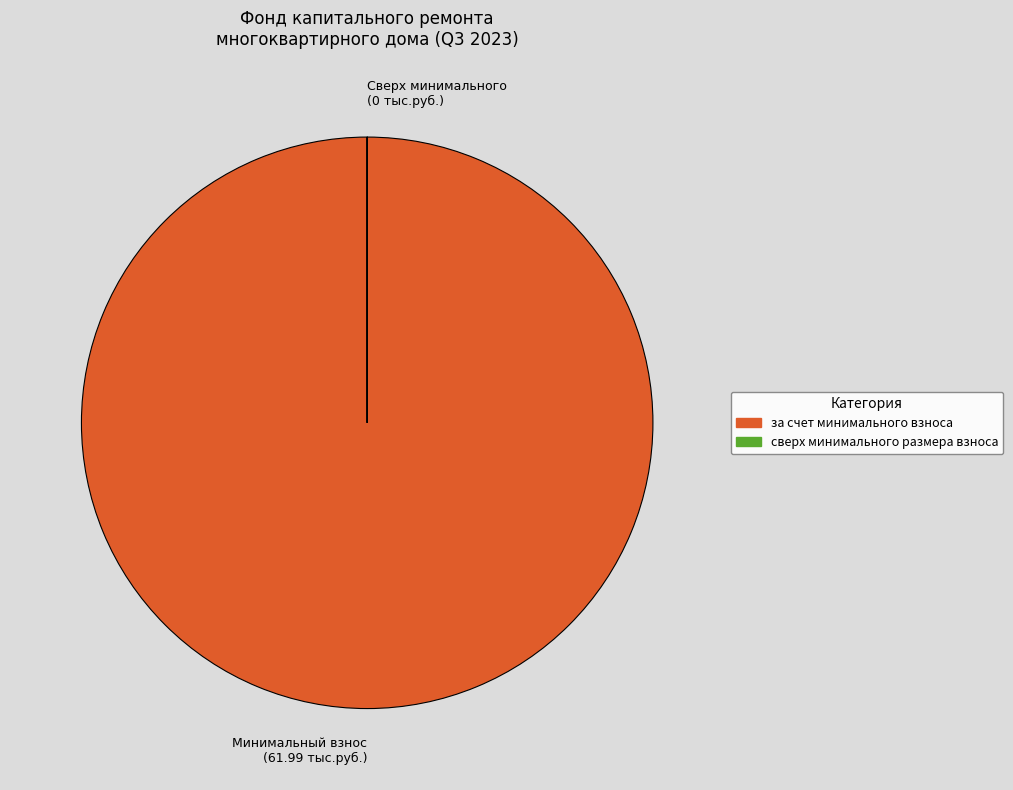

Which category accounts for the majority?

за счет минимального взноса